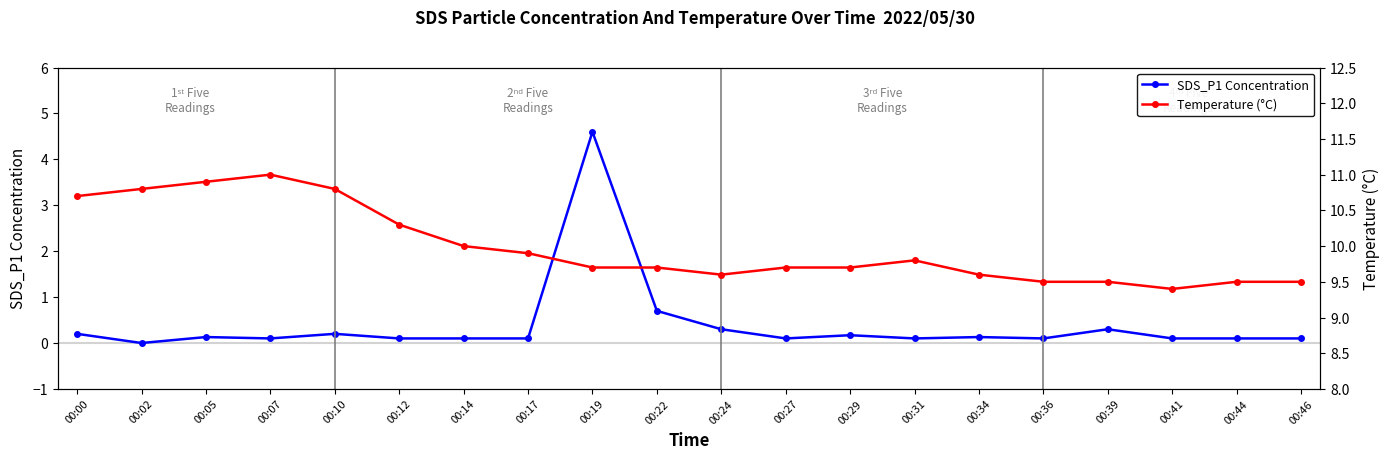

How many interior local valleys does the SDS_P1 Concentration series have?

5